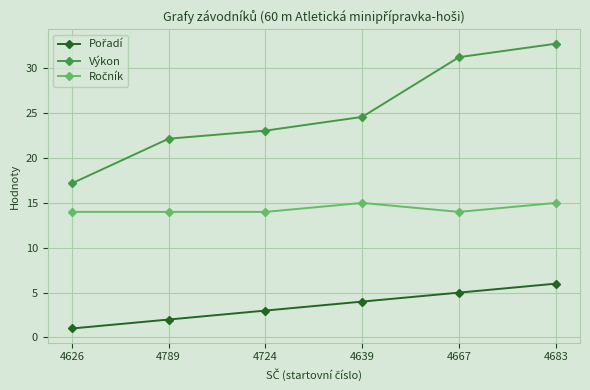

Count the number of categories in the chart.

6